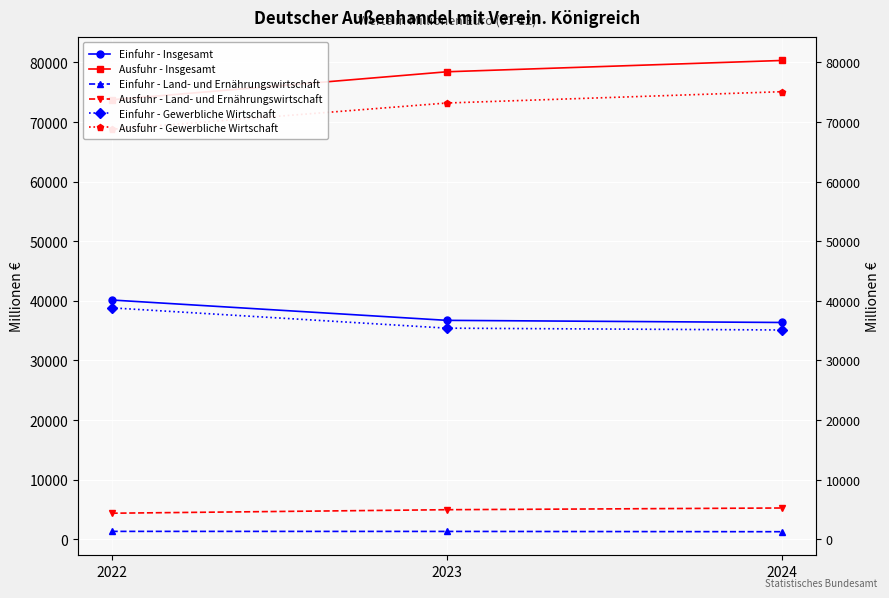

How many values in the Einfuhr - Land- und Ernährungswirtschaft series exceed 1309?

1